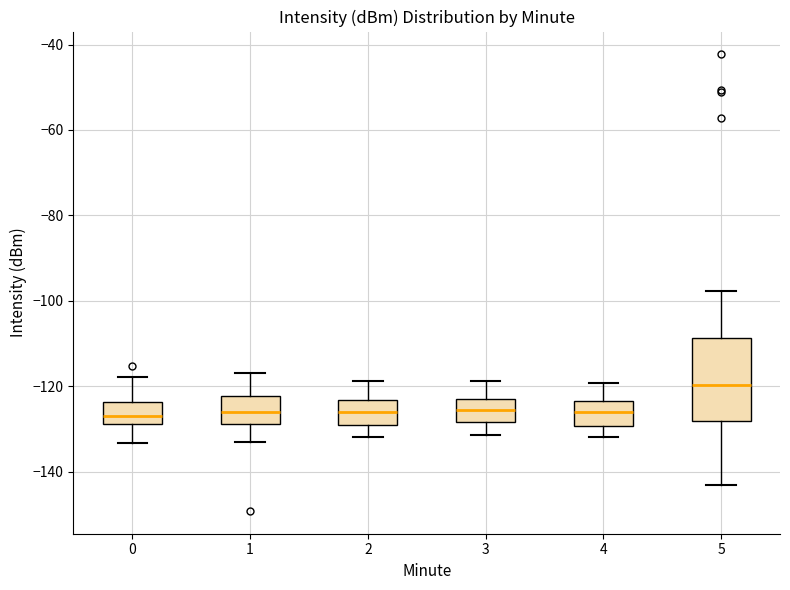

Where is the lower edge of the box at x = 0 on the y-axis? The values are not printed on the chart, so give them approximately, as read against the axis.

-128